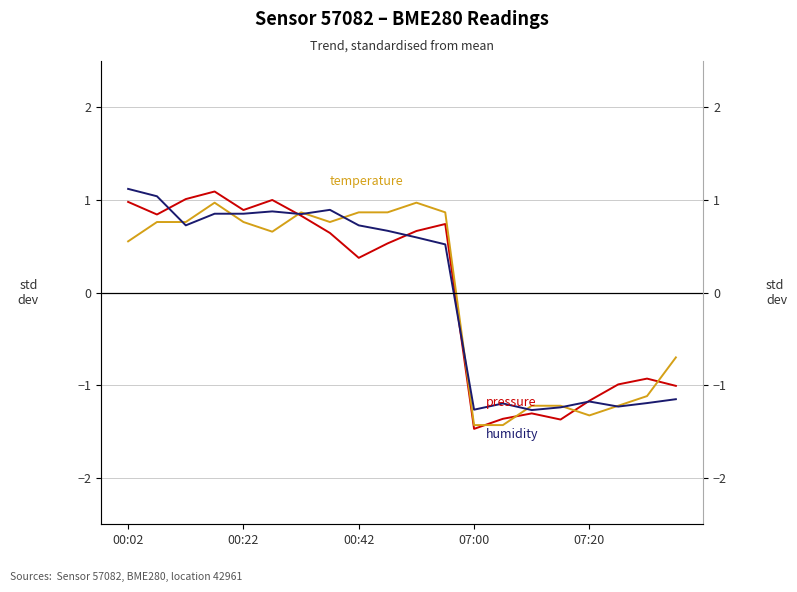

How many values in humidity are above zero?

12